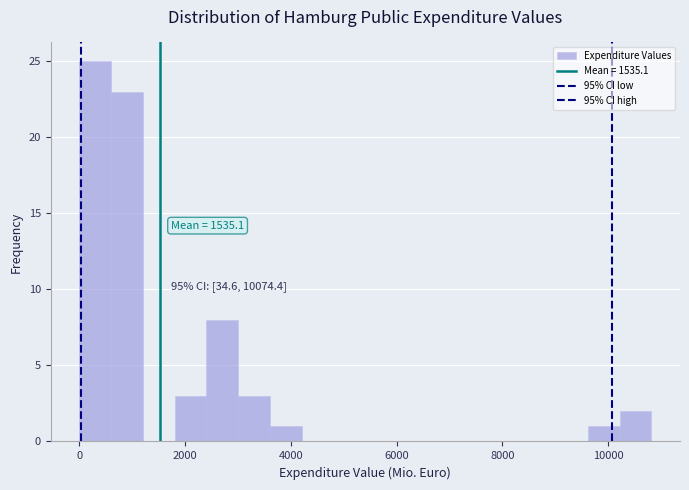

Around what value on the x-axis is the tallest bar? Give the approximate position of its centre, as read against the axis.

400